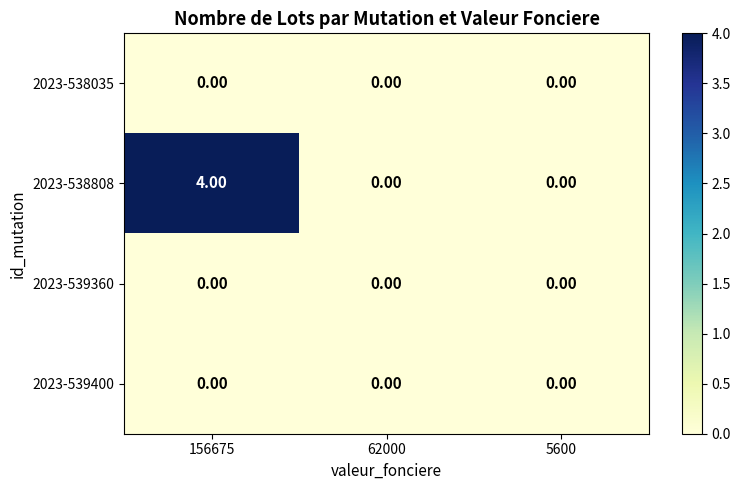

At which category is the sum across all series the highest?

156675